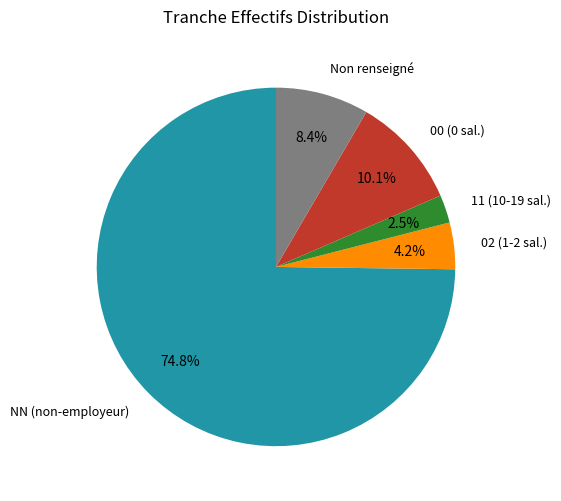

Between 00 (0 sal.) and Non renseigné, which is larger?

00 (0 sal.)